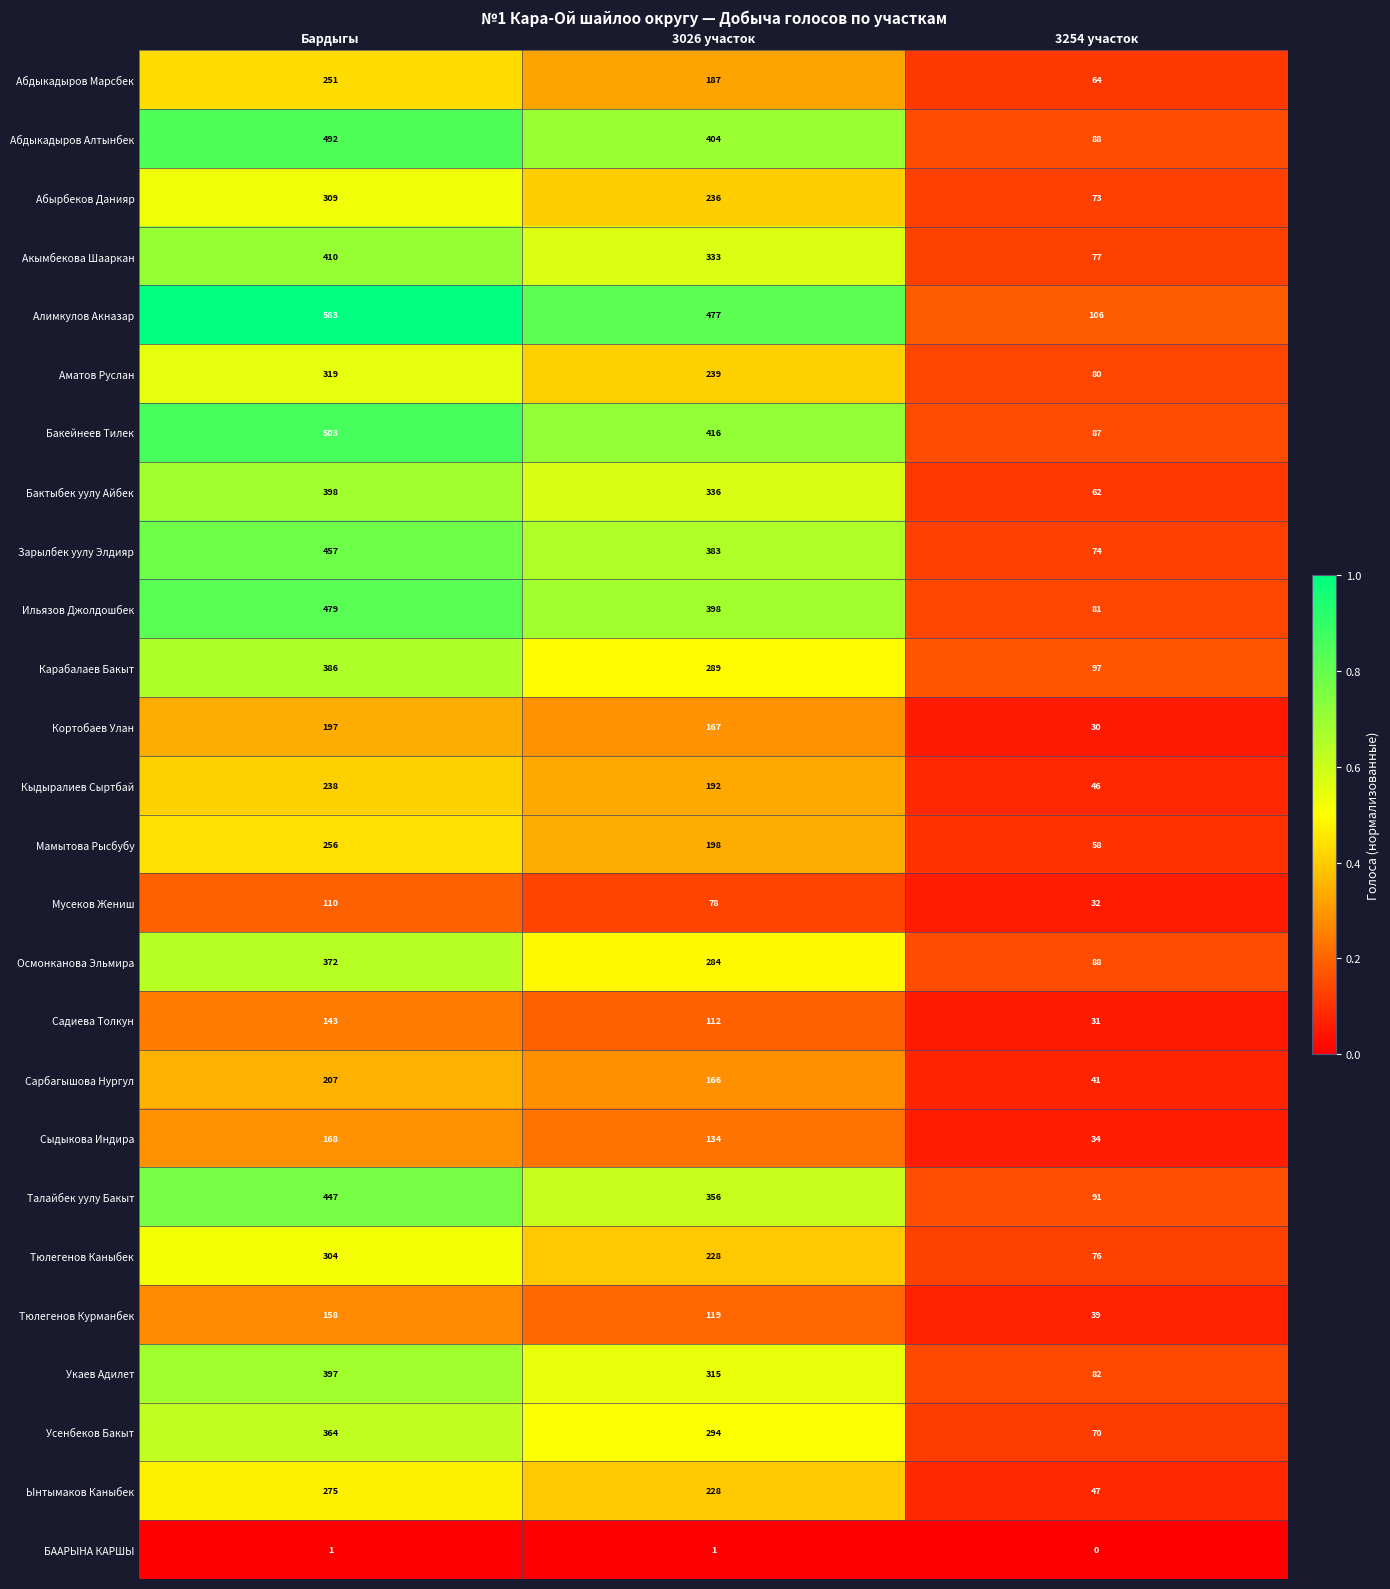

Which category has the lowest value across all series?

3254 участок